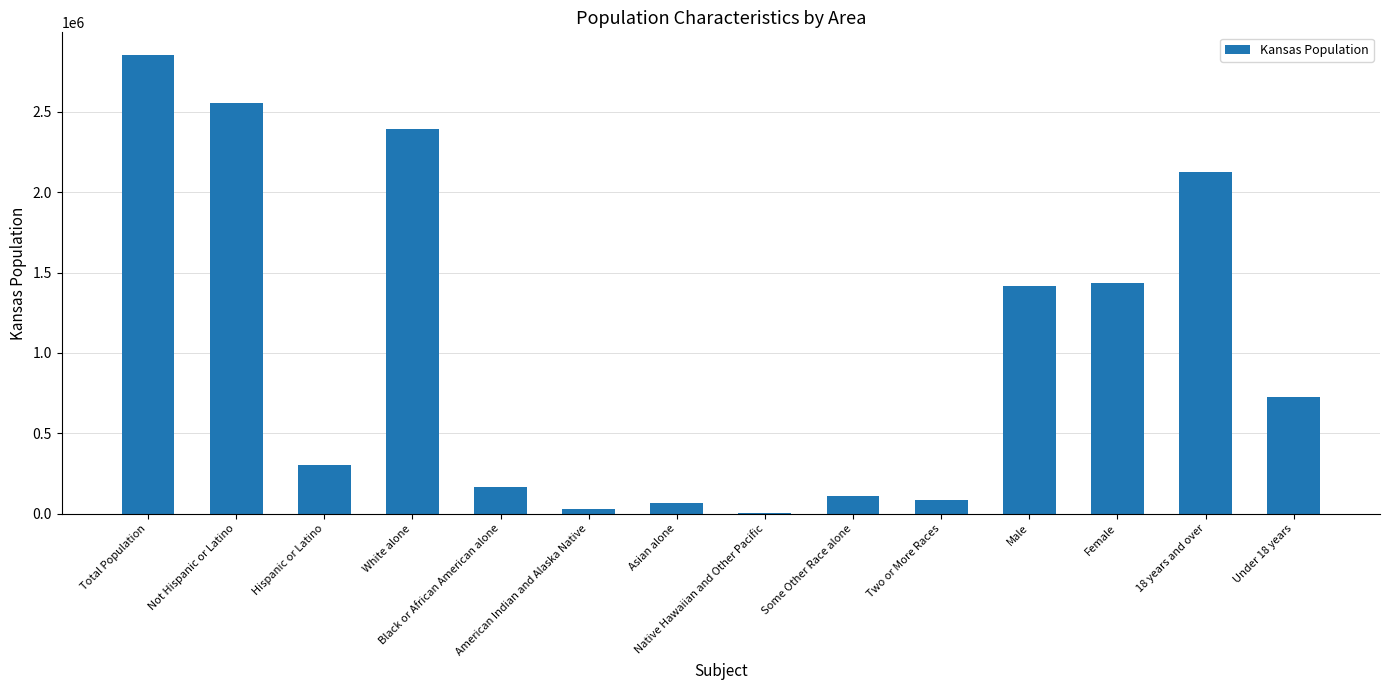

Reading left to right, list all the values displayed in this chart.

Total Population=2853118	Not Hispanic or Latino=2553076	Hispanic or Latino=300042	White alone=2391044	Black or African American alone=167864	American Indian and Alaska Native=28150	Asian alone=67762	Native Hawaiian and Other Pacific=2238	Some Other Race alone=110127	Two or More Races=85933	Male=1415408	Female=1437710	18 years and over=2126179	Under 18 years=726939